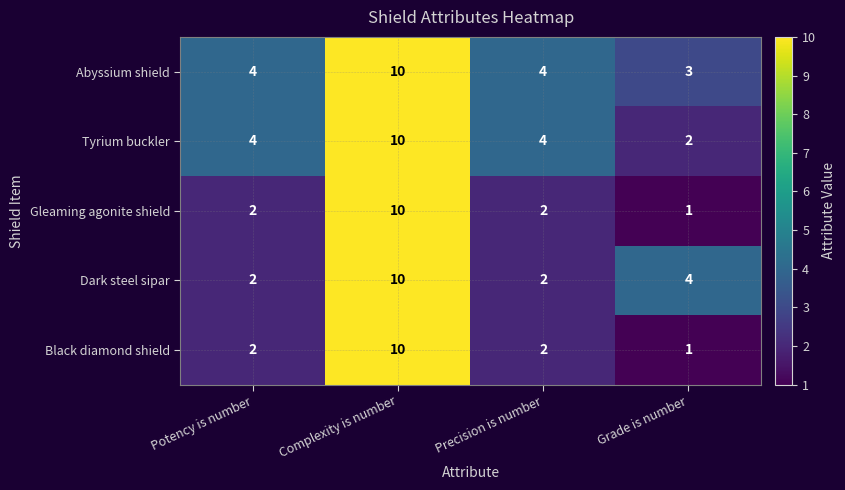

Is it true that Black diamond shield equals 2 at Precision is number?

True